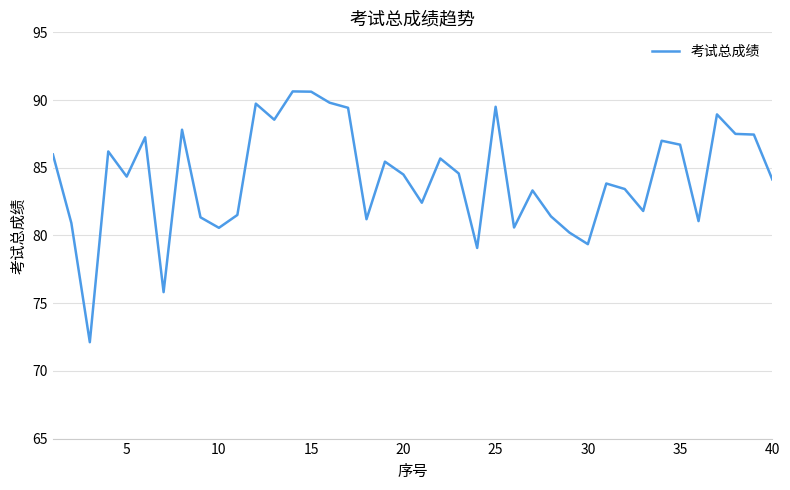

What is the difference between the second highest and minimum values?

18.5